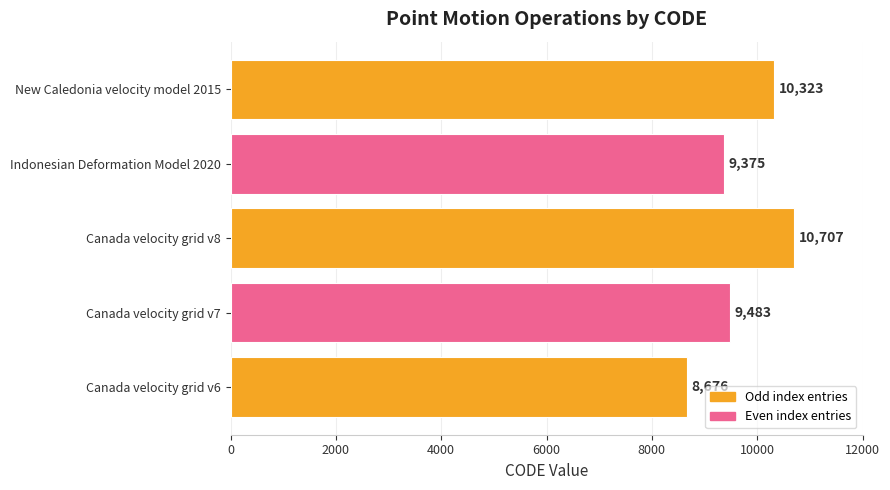

What is the difference between the second highest and second lowest values?

948